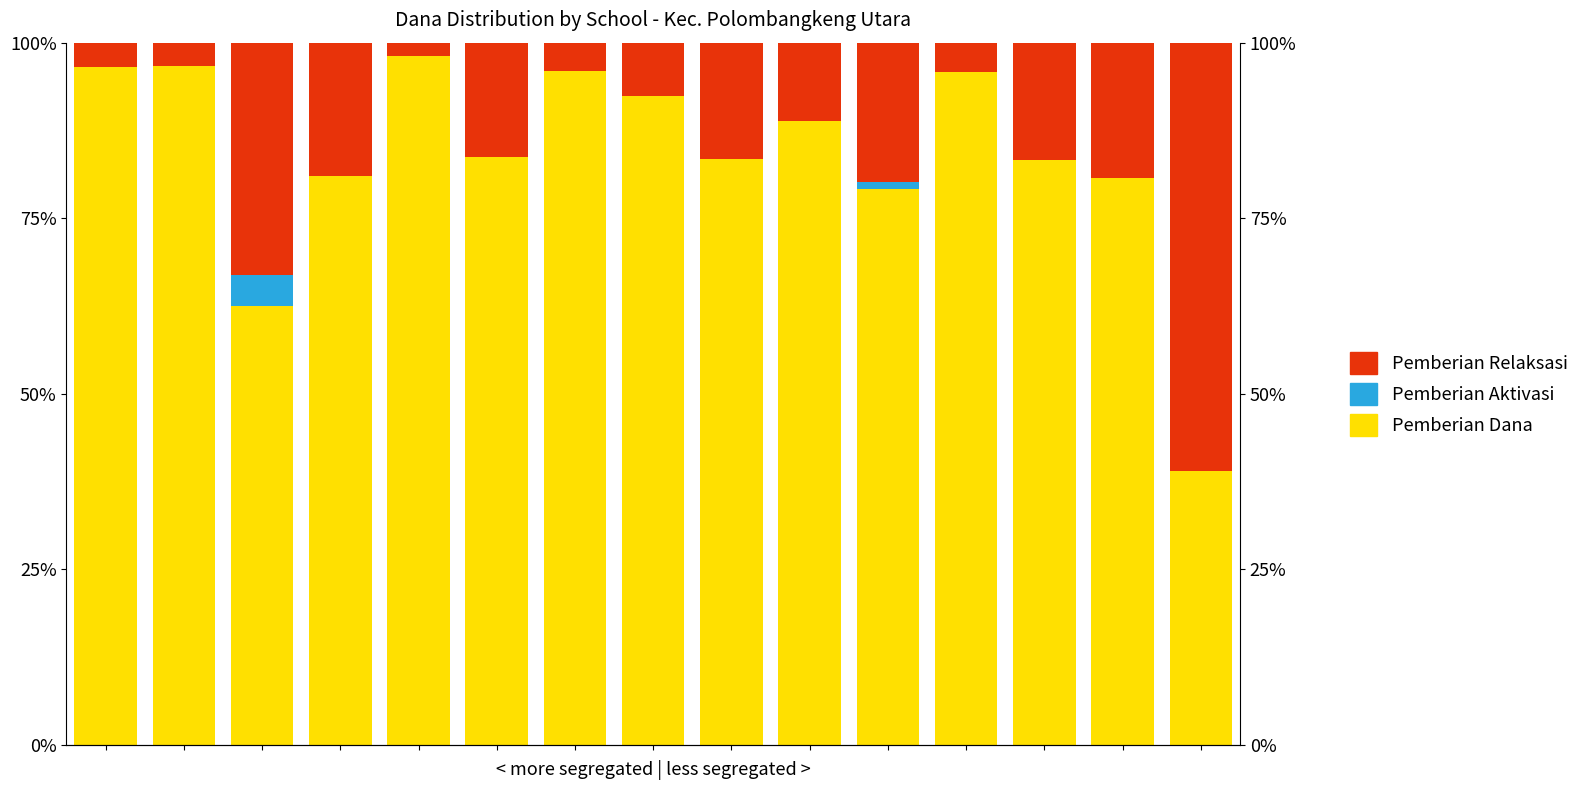

Reading left to right, list all the values displayed in this chart.

Pemberian (Dana): 96.6	96.7	62.5	81.0	98.1	83.8	95.9	92.5	83.5	88.9	79.2	95.8	83.3	80.7	39.0
Pemberian Dari Aktivasi: 0.0	0.0	4.3	0.0	0.0	0.0	0.0	0.0	0.0	0.0	1.0	0.0	0.0	0.0	0.0
Pemberian Relaksasi: 3.4	3.3	33.2	19.0	1.9	16.2	4.1	7.5	16.5	11.1	19.8	4.2	16.7	19.3	61.0